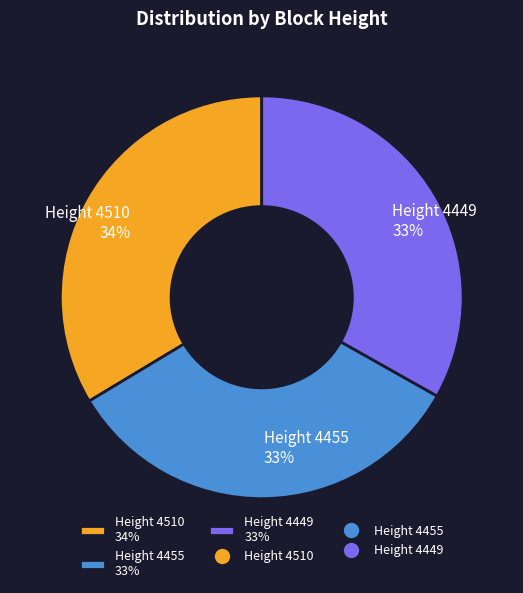

Approximately how many times larger is the value at Height 4449 compared to Height 4455?

1.0